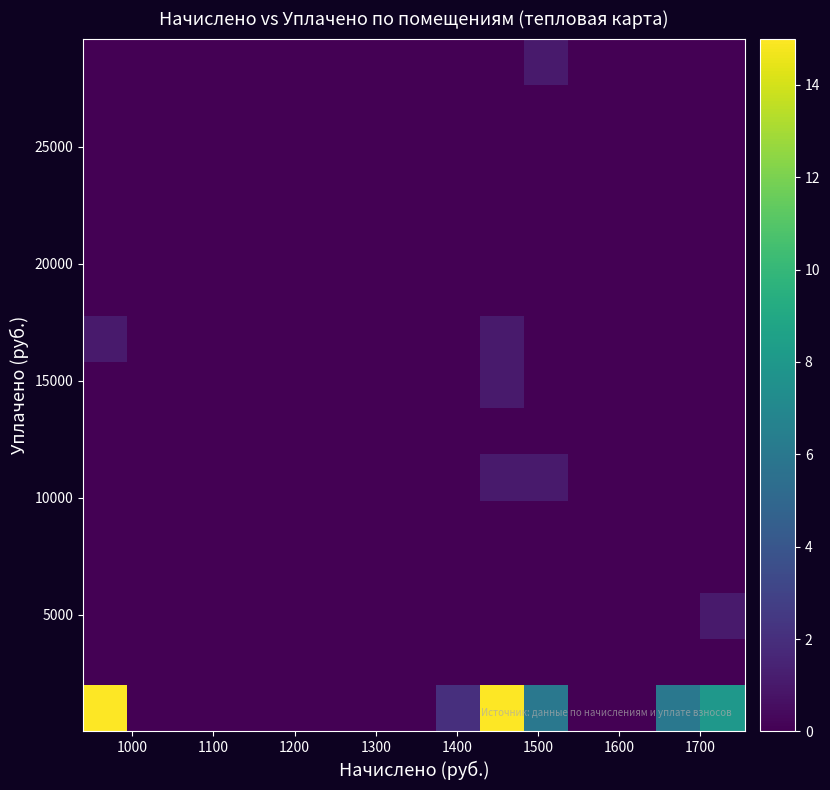

At how many categories does at least one series exceed 9?

2